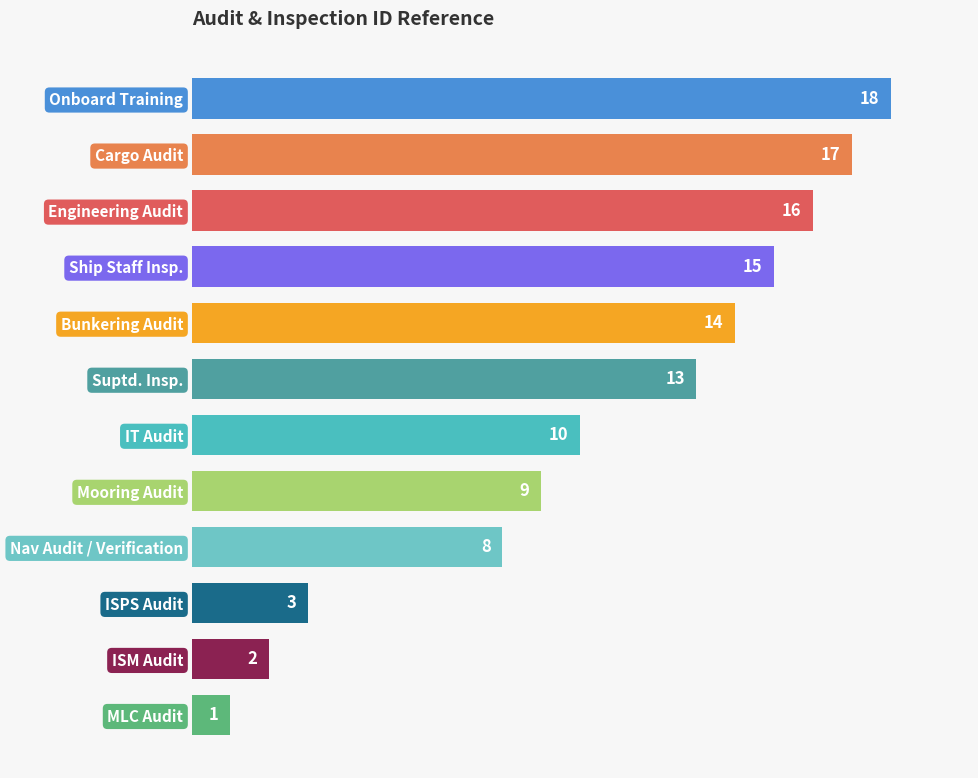

What value does the data have at Mooring Audit, to the nearest 10?

10